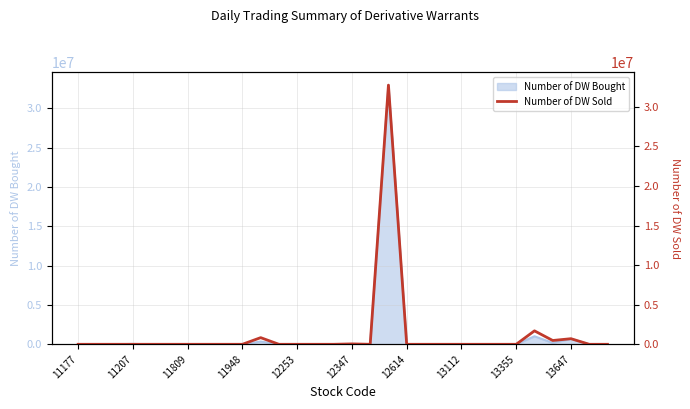

Reading left to right, list all the values displayed in this chart.

0	0	0	0	0	0	0	0	0	0	840000	0	0	0	0	50000	0	32747500	0	0	0	0	0	0	0	1700000	480000	708000	0	0